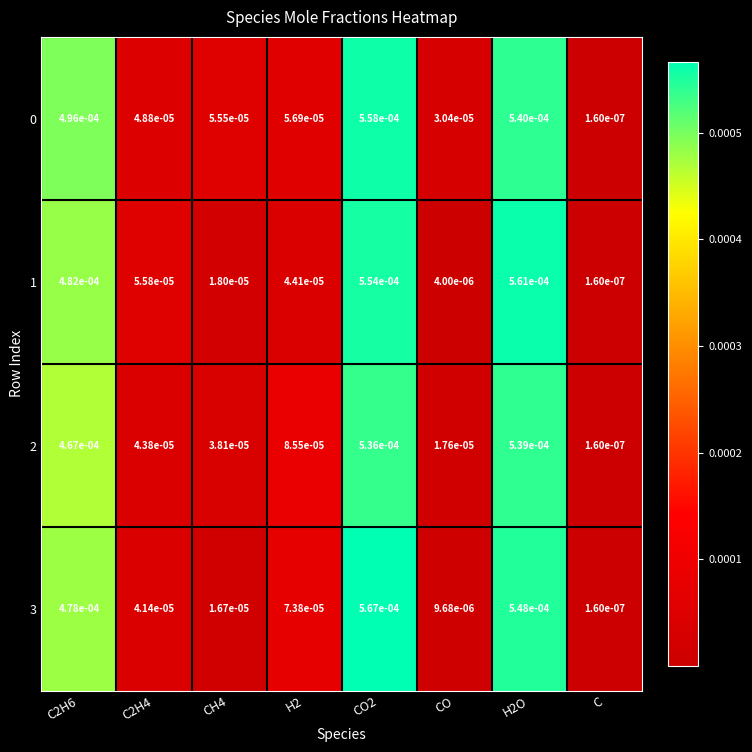

At which category does the chart reach its minimum across all series?

C